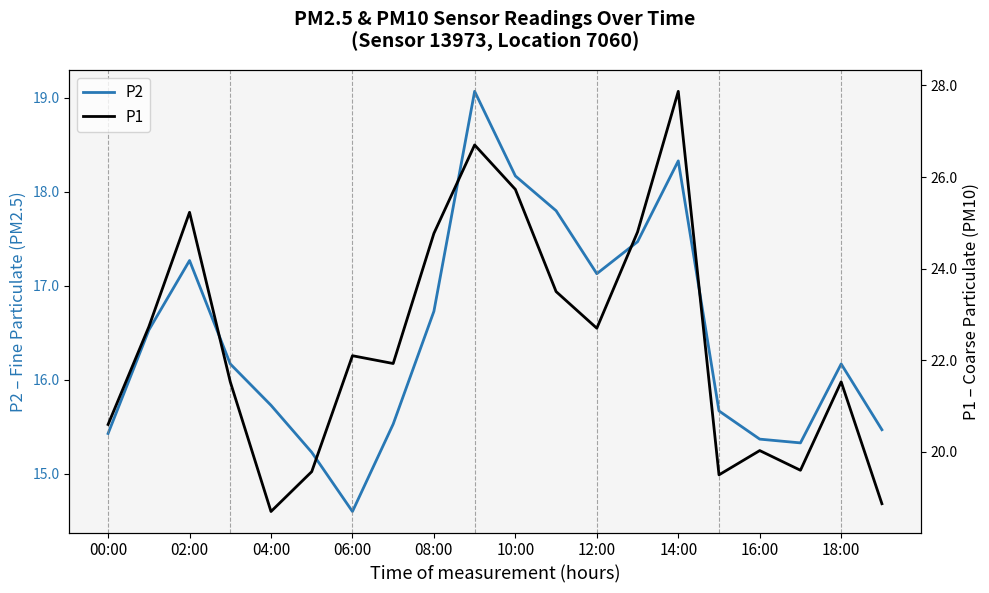

True or false: P2 and P1 cross at least once.

False